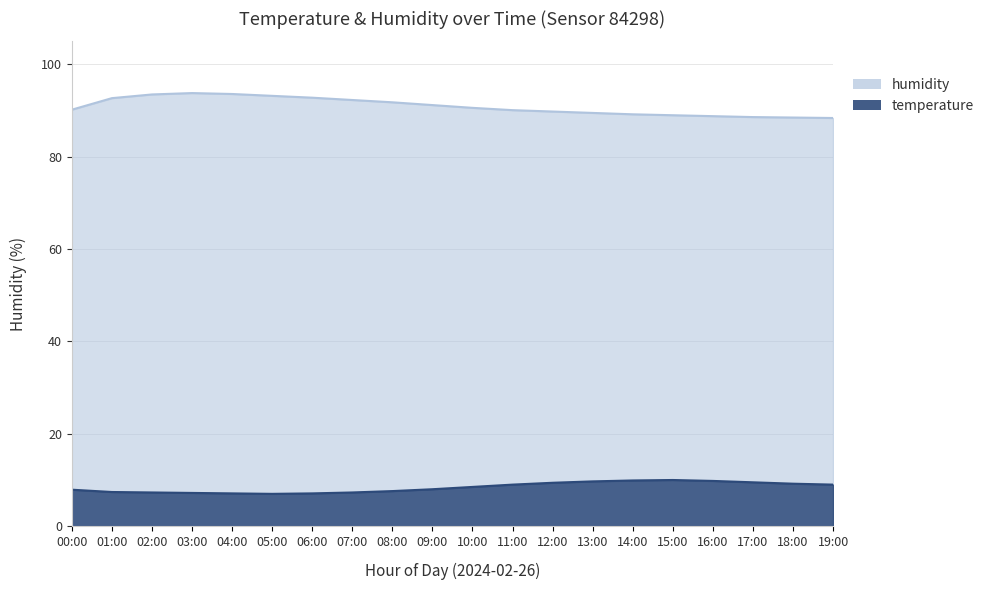

At which label does temperature reach its minimum?

05:00